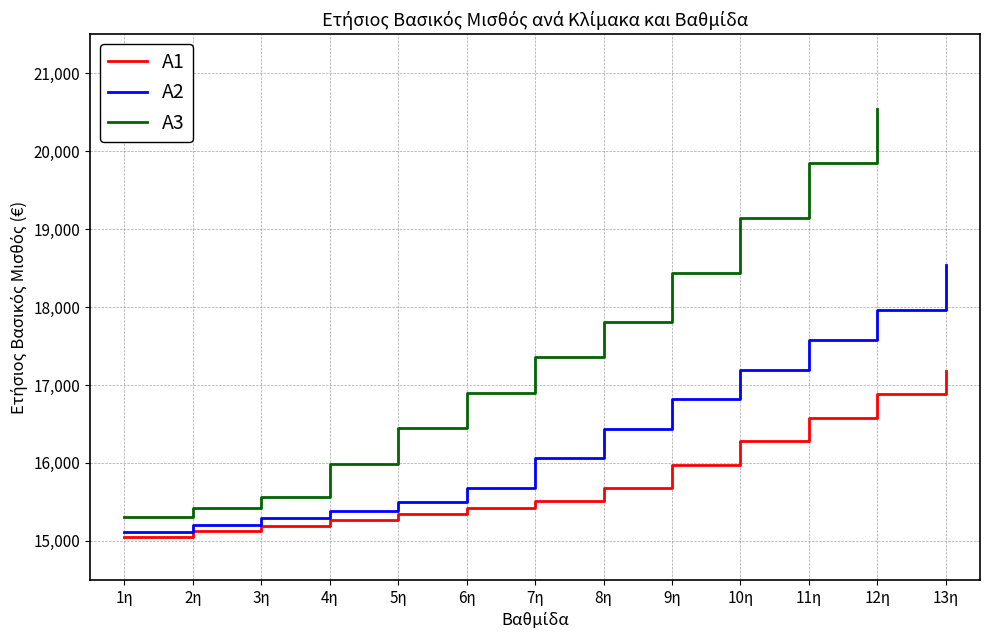

The value of A2 at 3η is 15293. True or false?

True